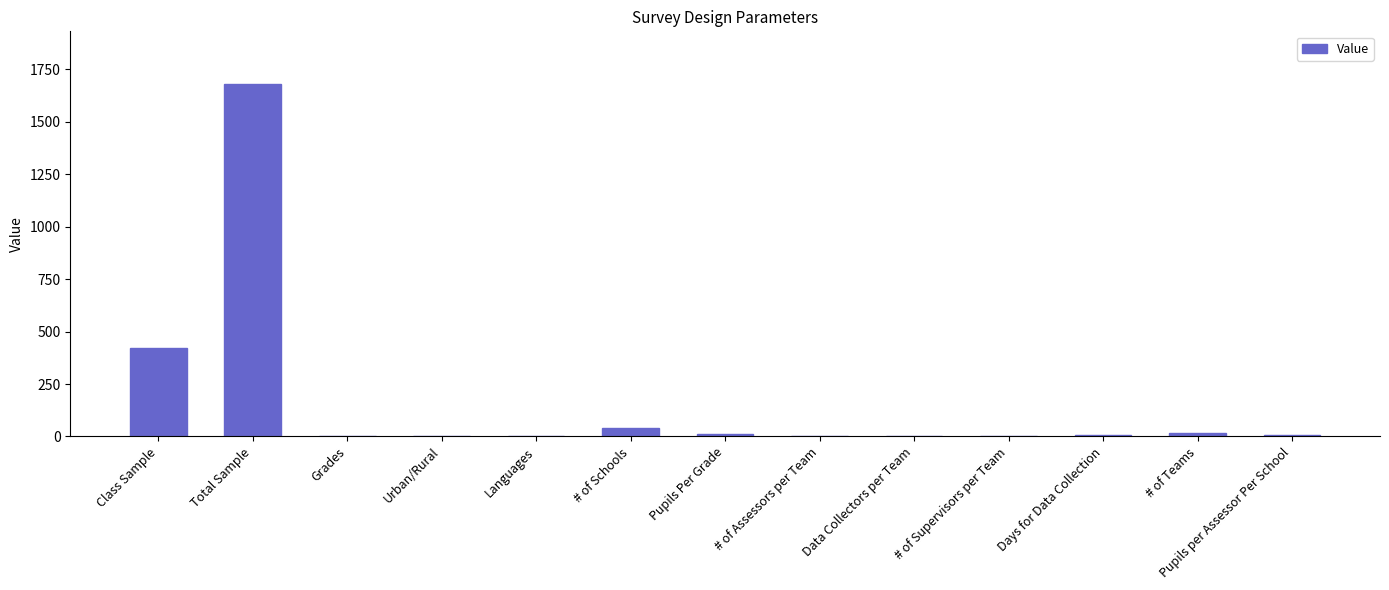

What is the change in value from Total Sample to # of Schools?

-1640